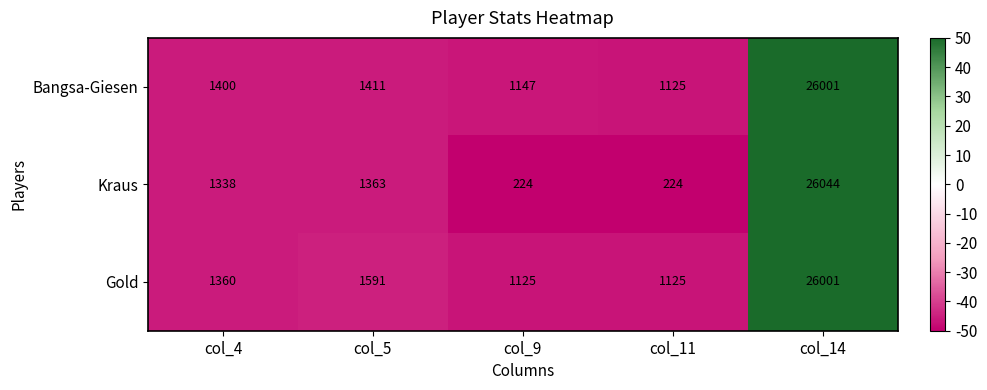

The Bangsa-Giesen series shows 1411 at col_5. True or false?

True